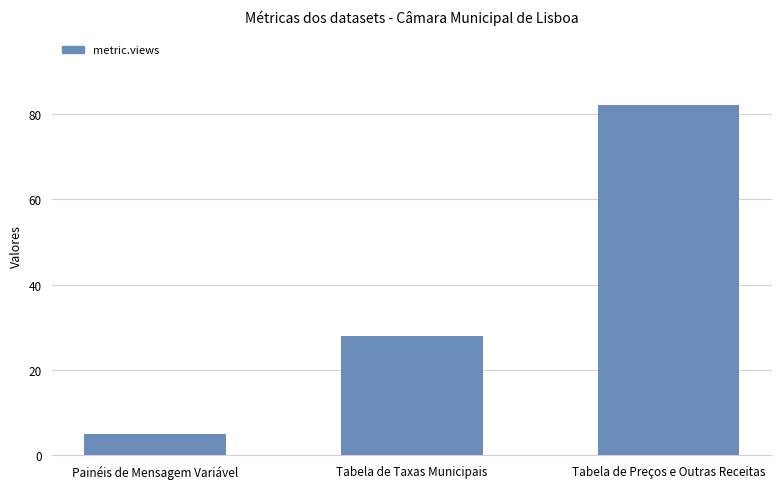

True or false: the data shows 12 at Tabela de Taxas Municipais.

False